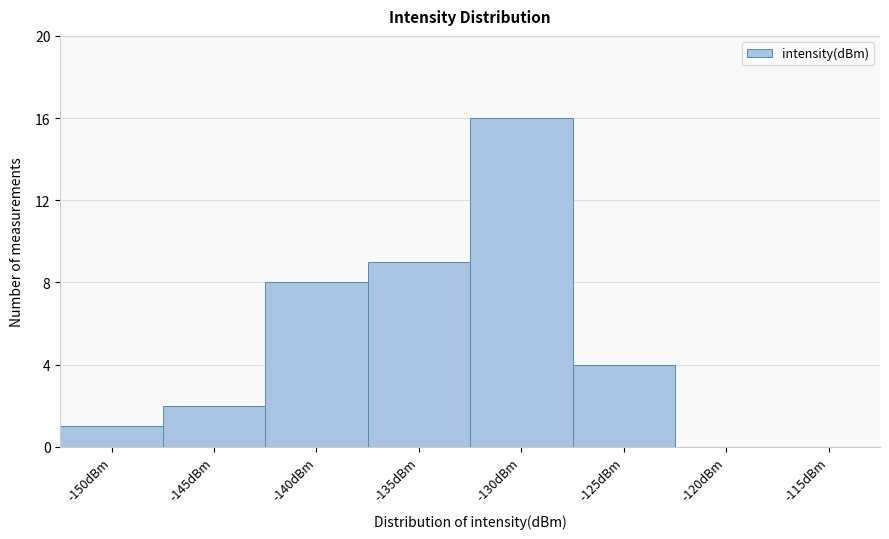

Reading left to right, extract all data points from this chart.

-150dBm=1	-145dBm=2	-140dBm=8	-135dBm=9	-130dBm=16	-125dBm=4	-120dBm=0	-115dBm=0